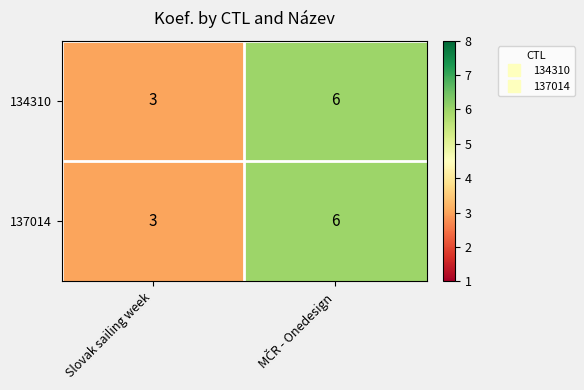

What is the approximate value of 134310 at Slovak sailing week?

3